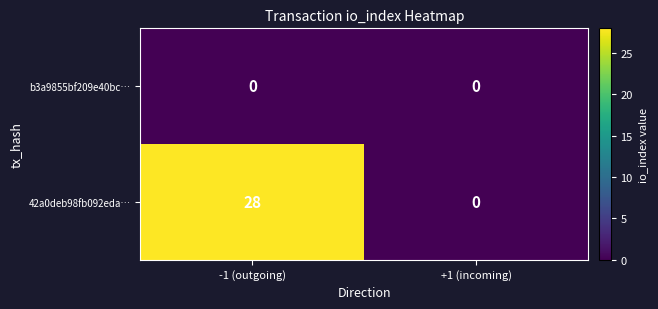

Which series has the largest total across all categories?

42a0deb98fb092eda…